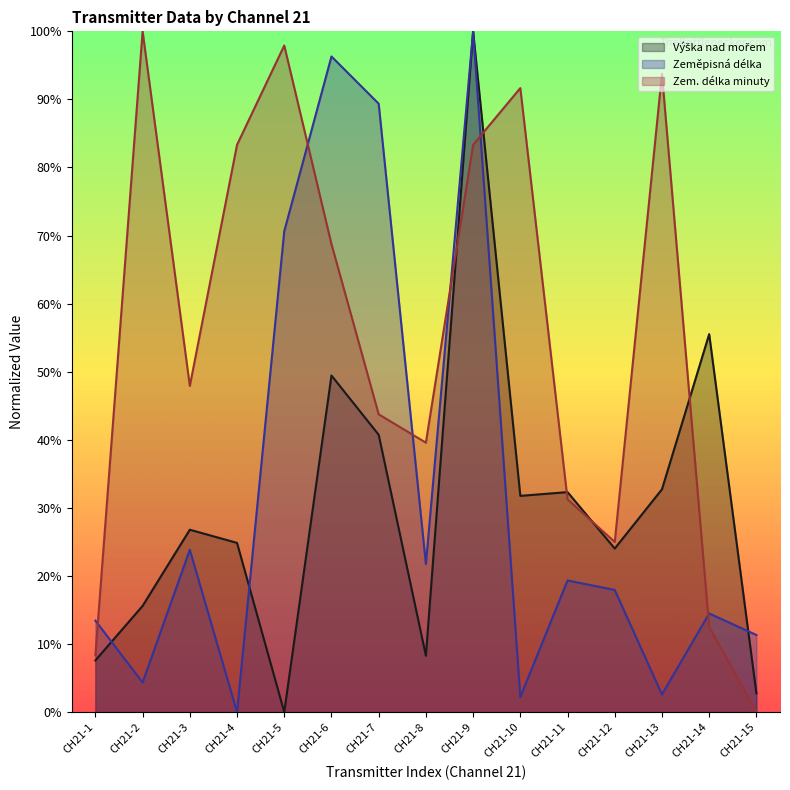

At 21, list the series in order from largest to smallest.

Zeměpisná délka, Zem. délka minuty, Výška nad mořem